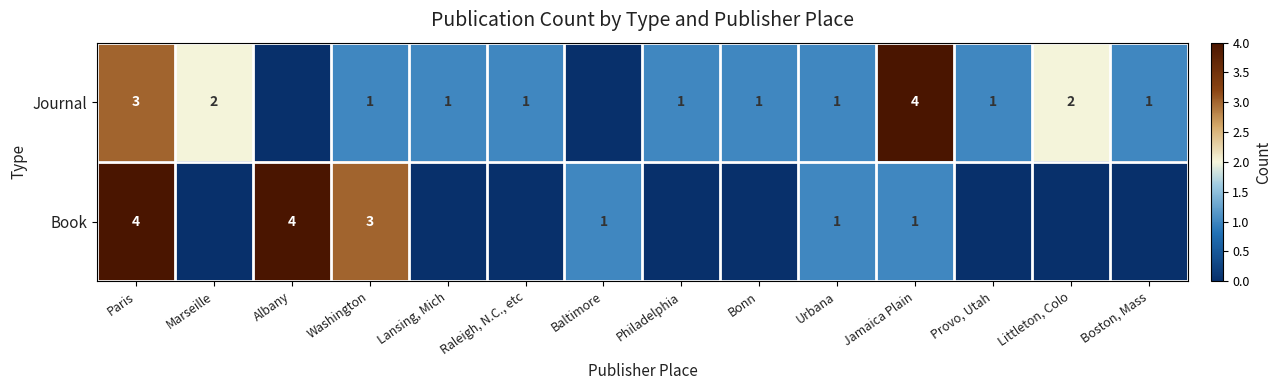

What is the total value across all series at Washington?

4